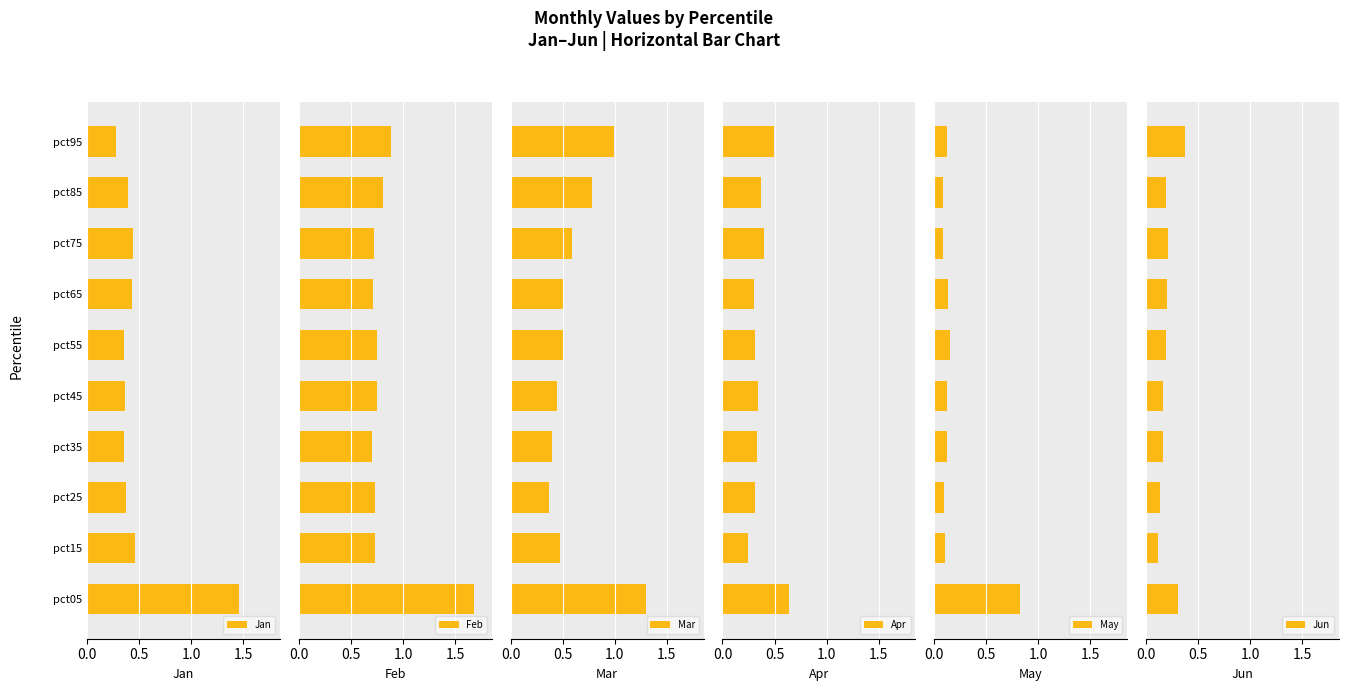

Where is Jan nearest to the value 0?

pct95